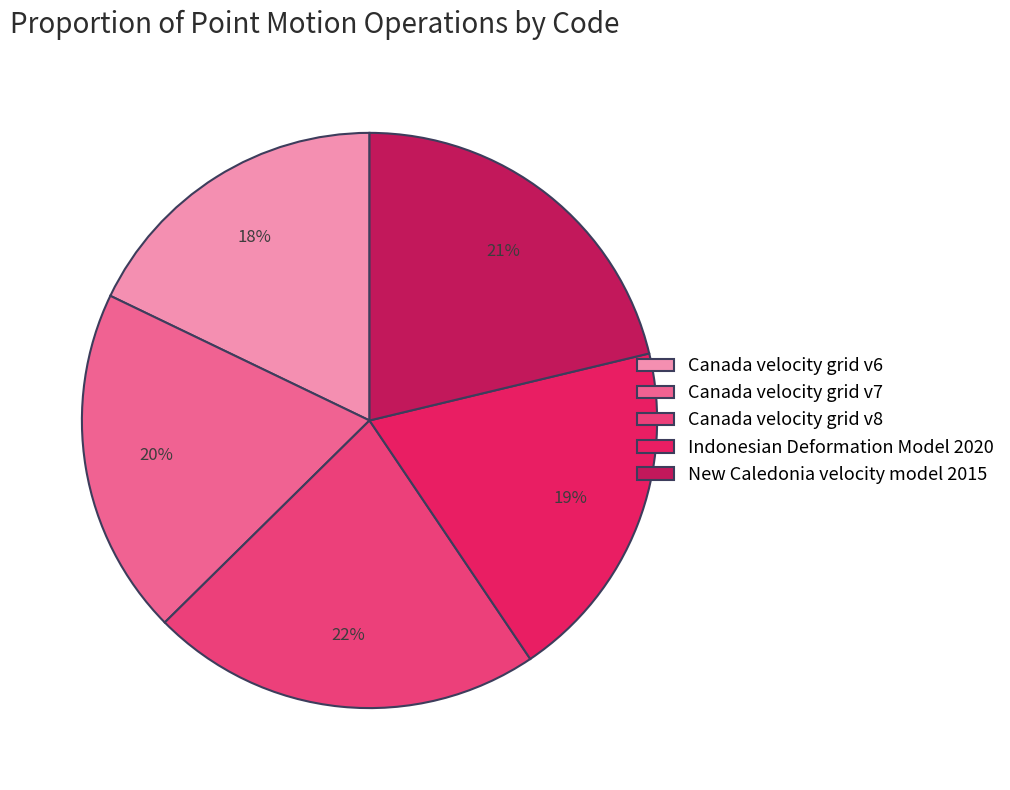

Which category has the biggest portion of the pie?

Canada velocity grid v8